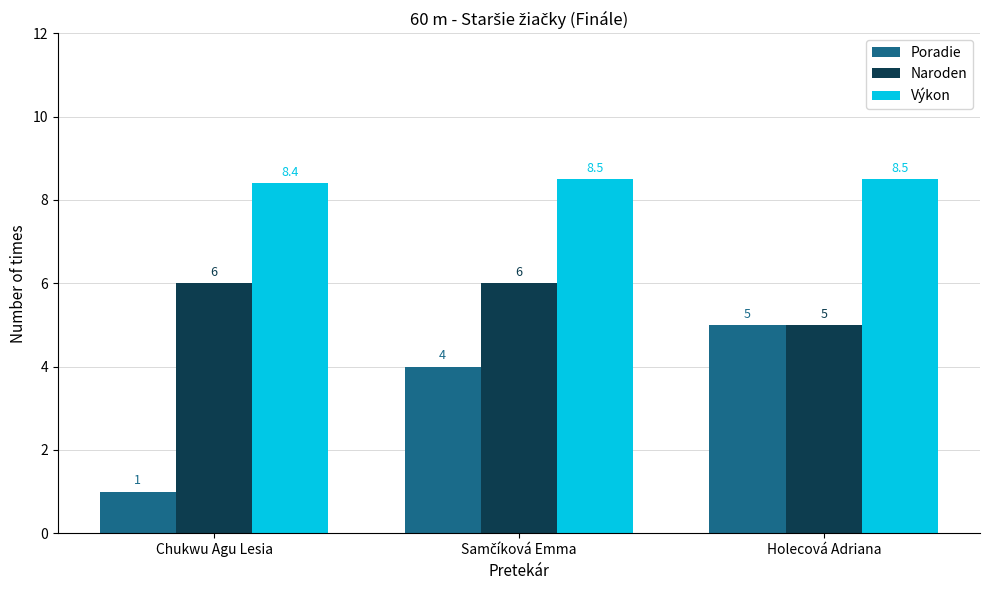

Rank the series by their average value, from lowest to highest.

Poradie, Naroden, Výkon